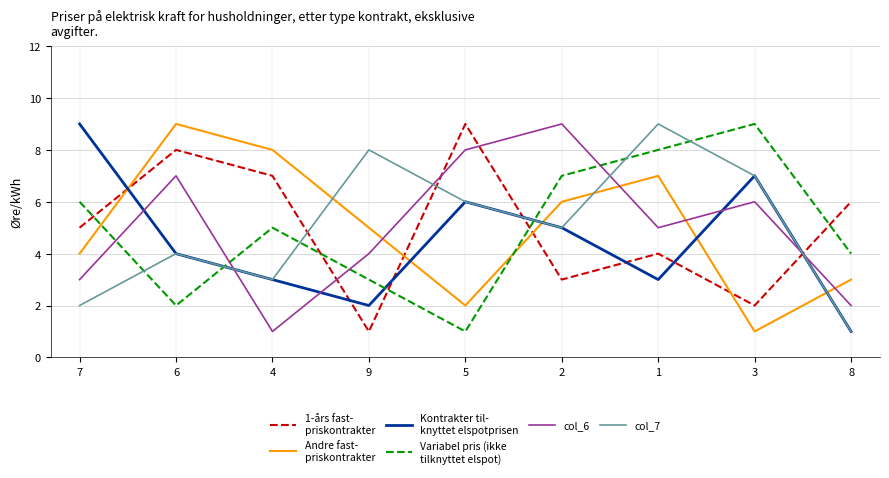

What is the greatest value displayed?

9